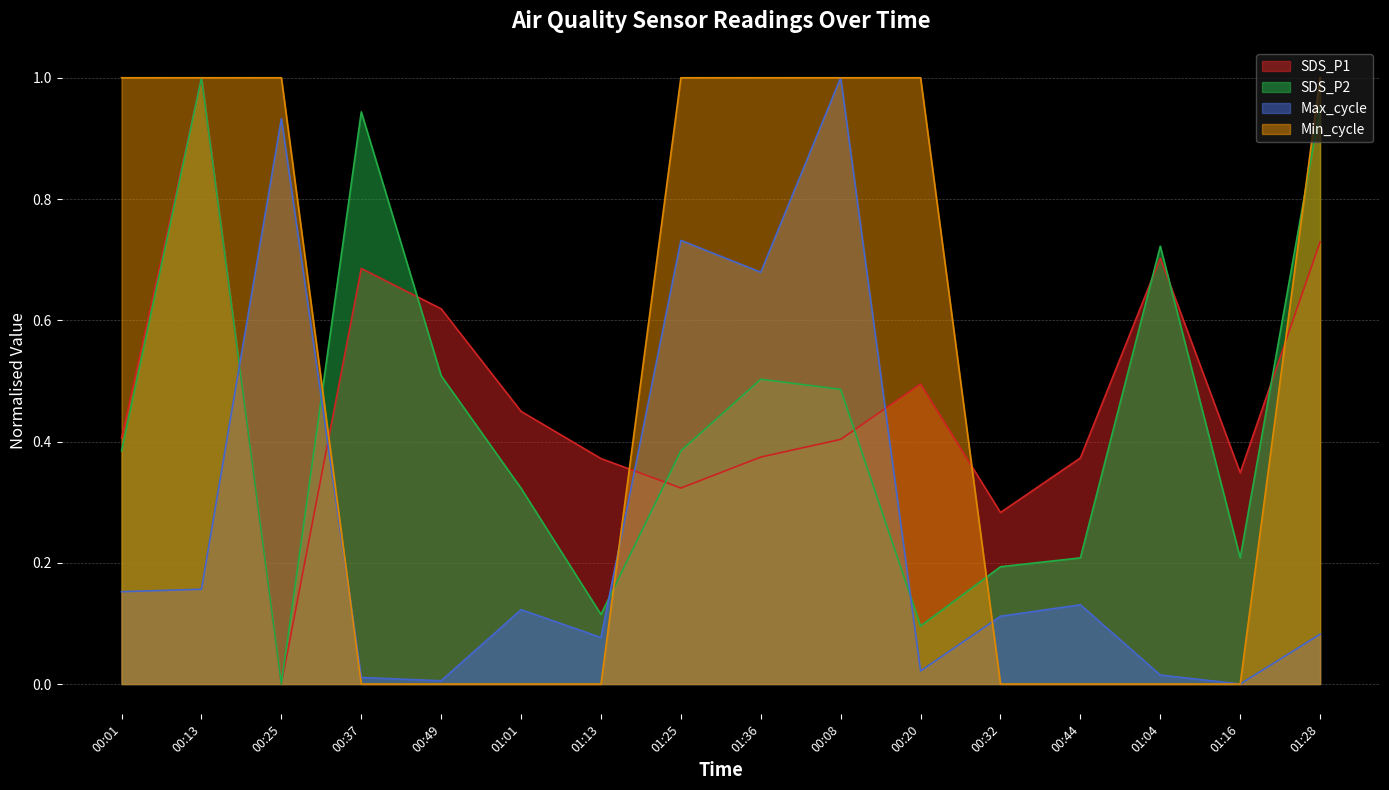

Count the number of data series in this chart.

4